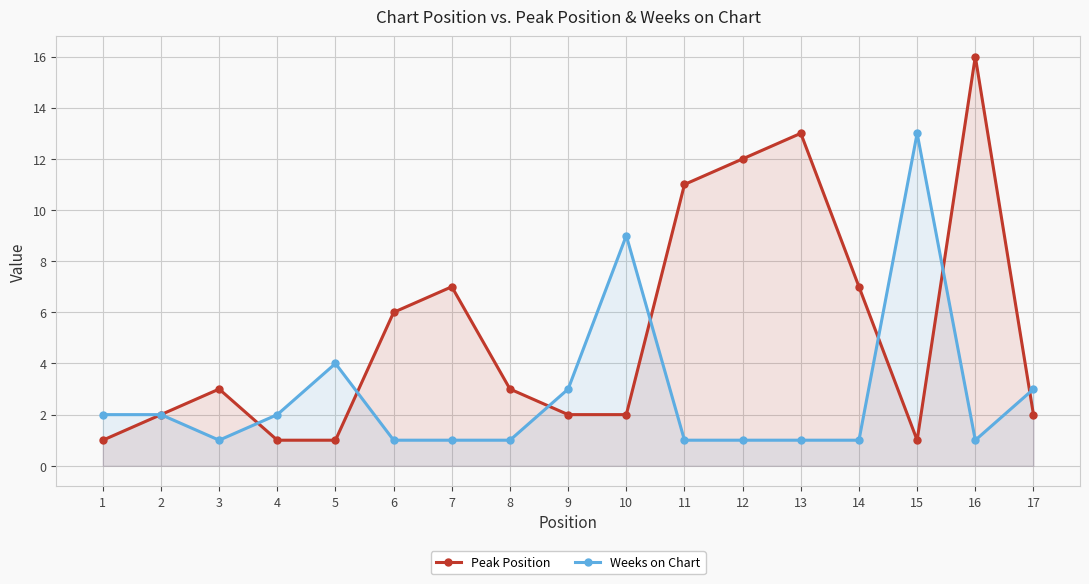

How many intersections are there between Peak Position and Weeks on Chart?

7